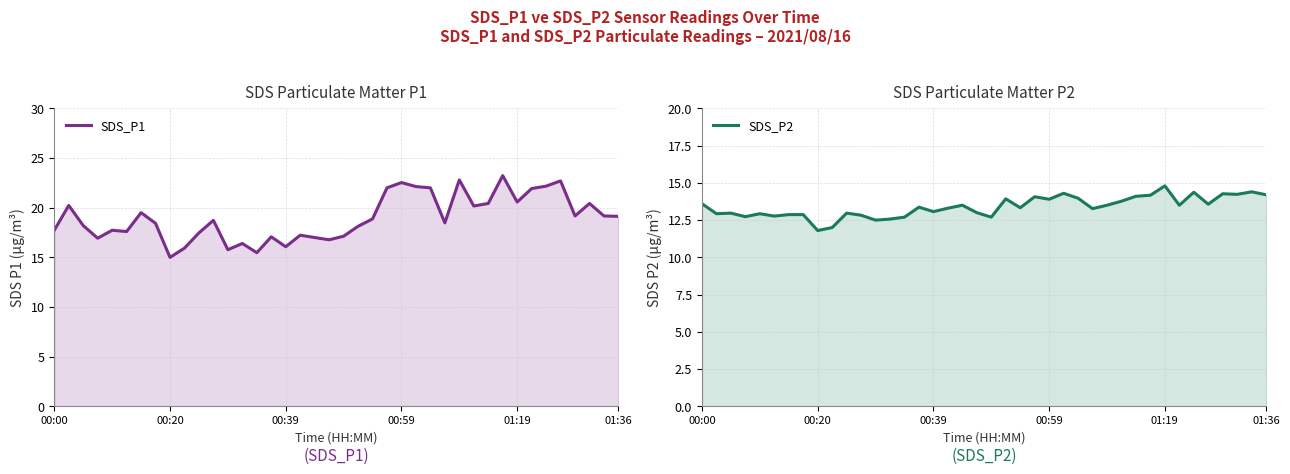

True or false: SDS_P1 and SDS_P2 intersect in this chart.

False